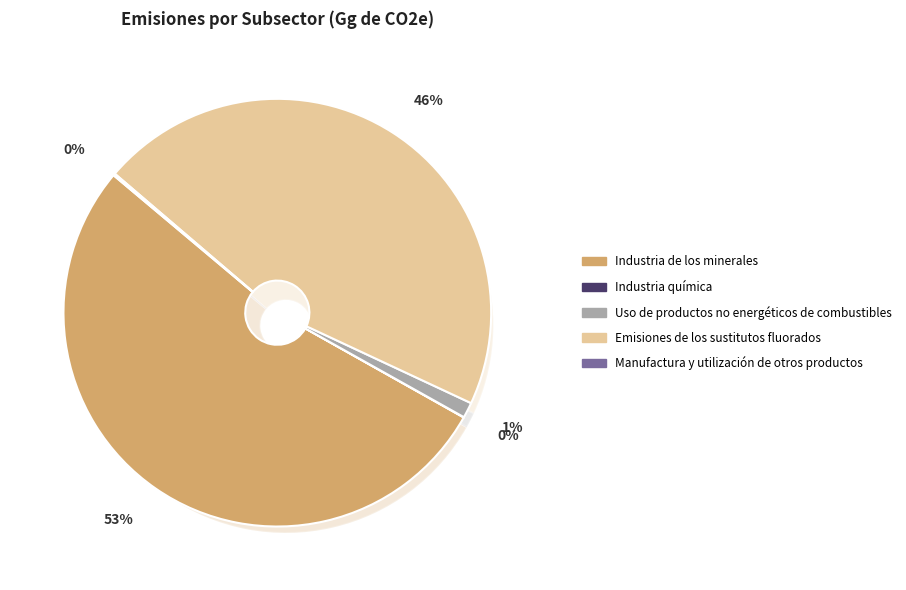

To the nearest percent, what is the combined percentage of Uso de productos no energéticos de combustibles and Industria de los minerales?

54%